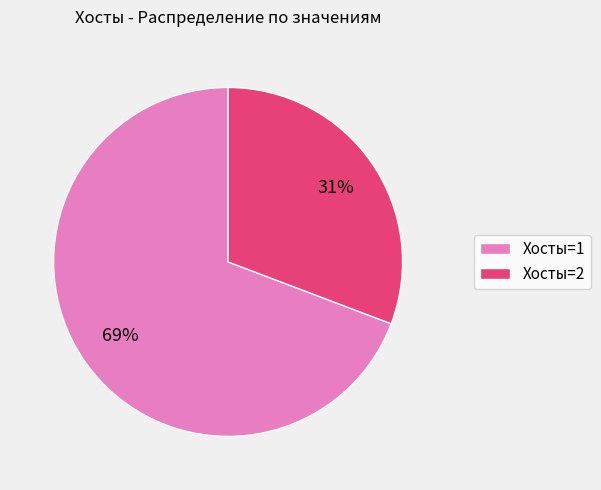

The Хосты=1 slice represents 69% of the pie. True or false?

True